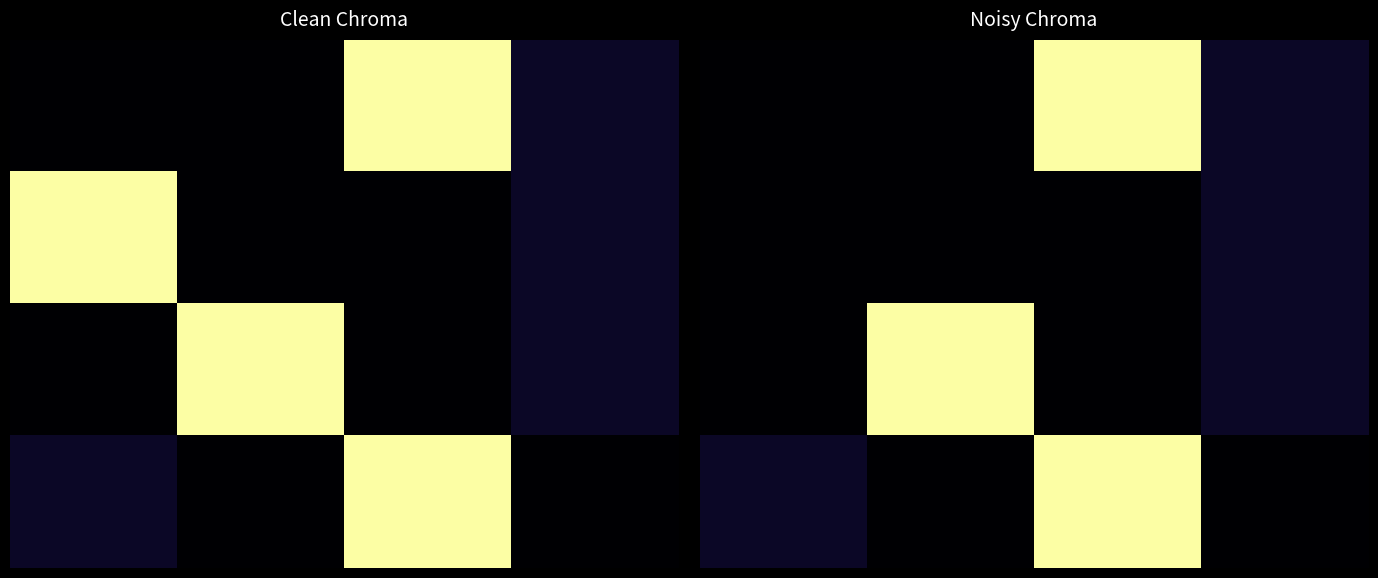

At which category does the chart reach its peak across all series?

2